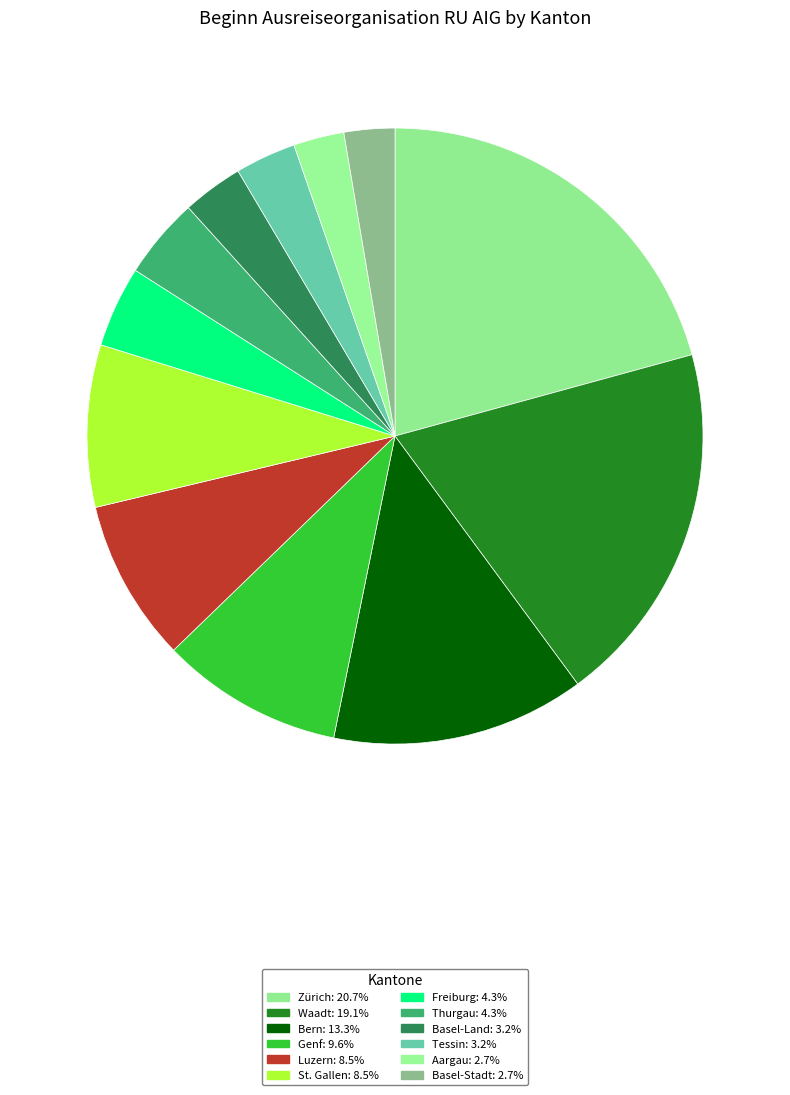

Count the number of slices in the pie.

12